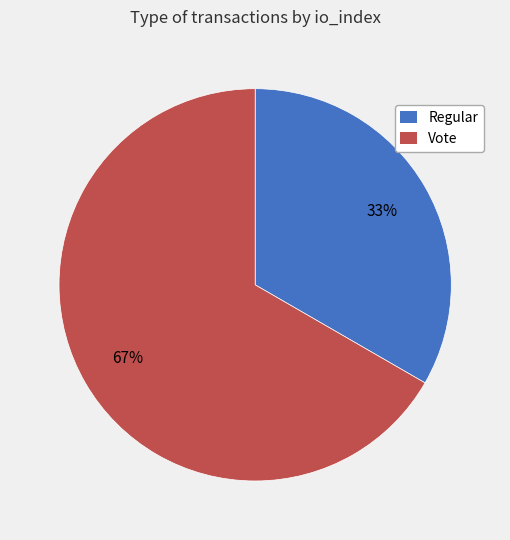

Between Vote and Regular, which is larger?

Vote